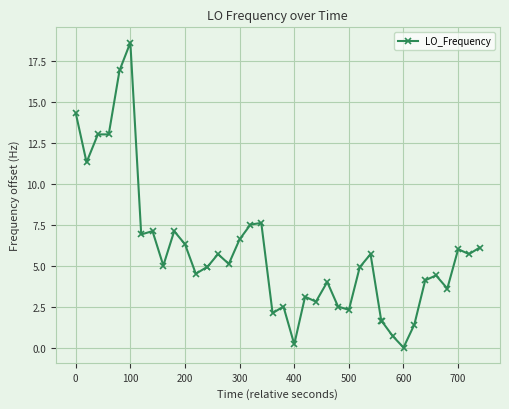

What is the maximum value shown in the chart?

18.6